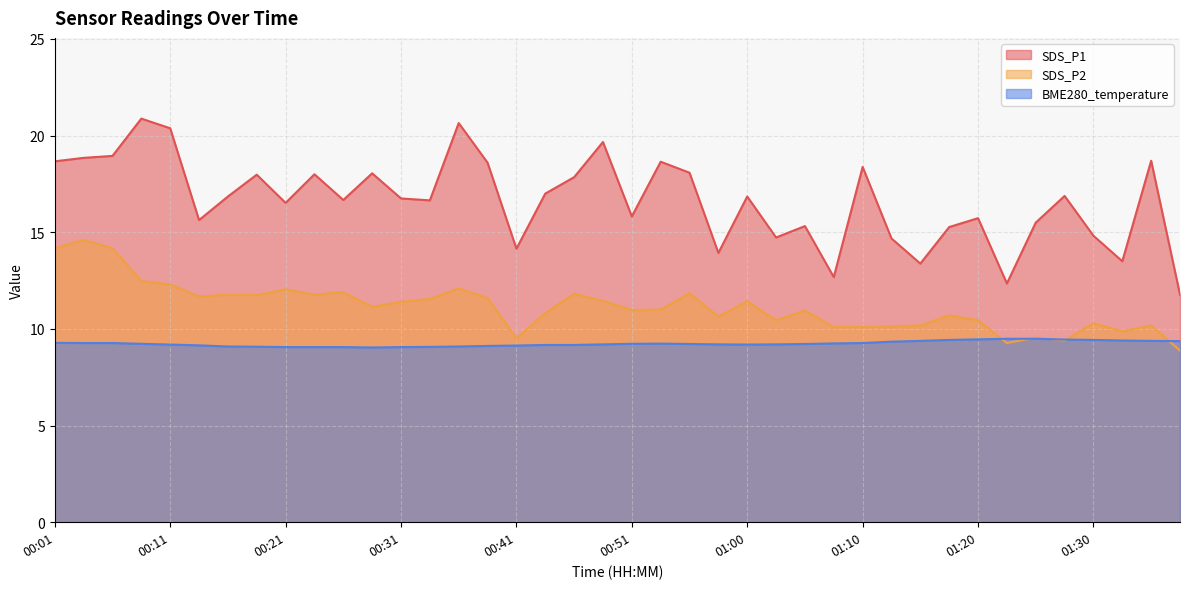

What is the sum of the SDS_P2 values at 00:53 and 00:08?

23.5